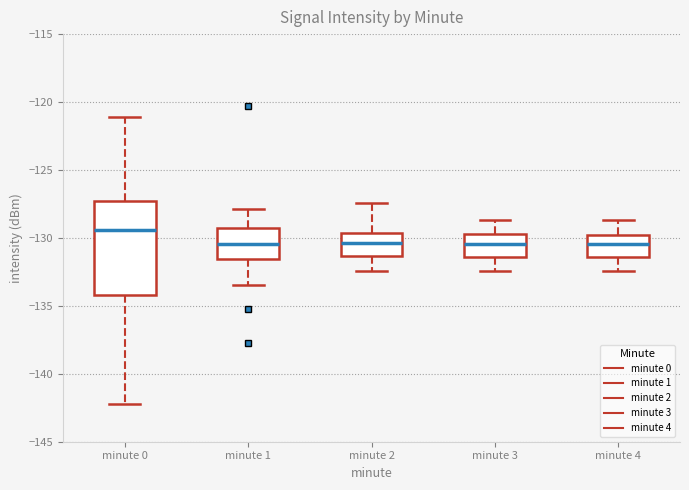

Comparing the boxes themselves (not the whiskers), which one is the tallest?

minute 0